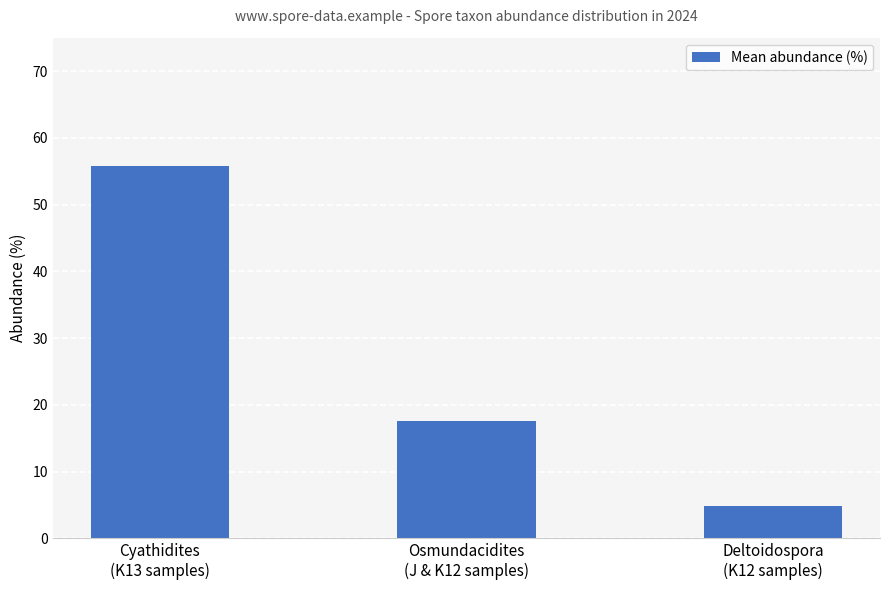

What is the label of the 3rd bar from the right?

Cyathidites
(K13 samples)